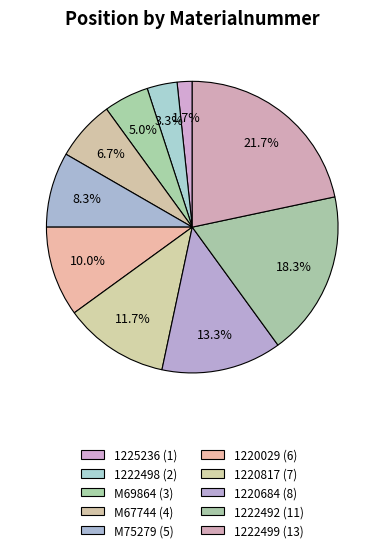

What percentage do 1222498 and 1225236 together represent?

5.0%